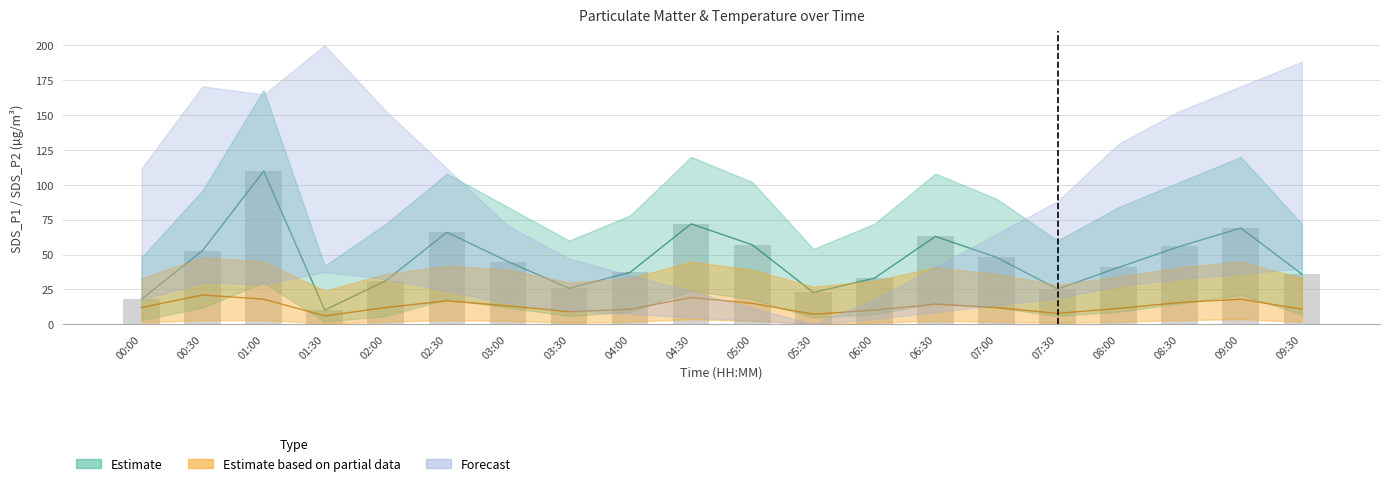

What is the average value?

45.9